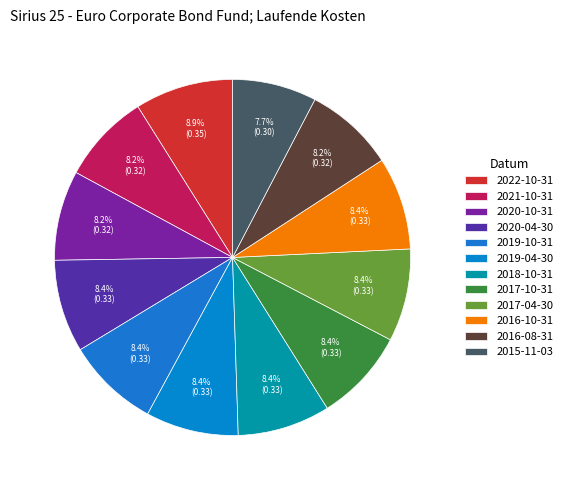

To the nearest percent, what portion does 2017-04-30 represent?

8%